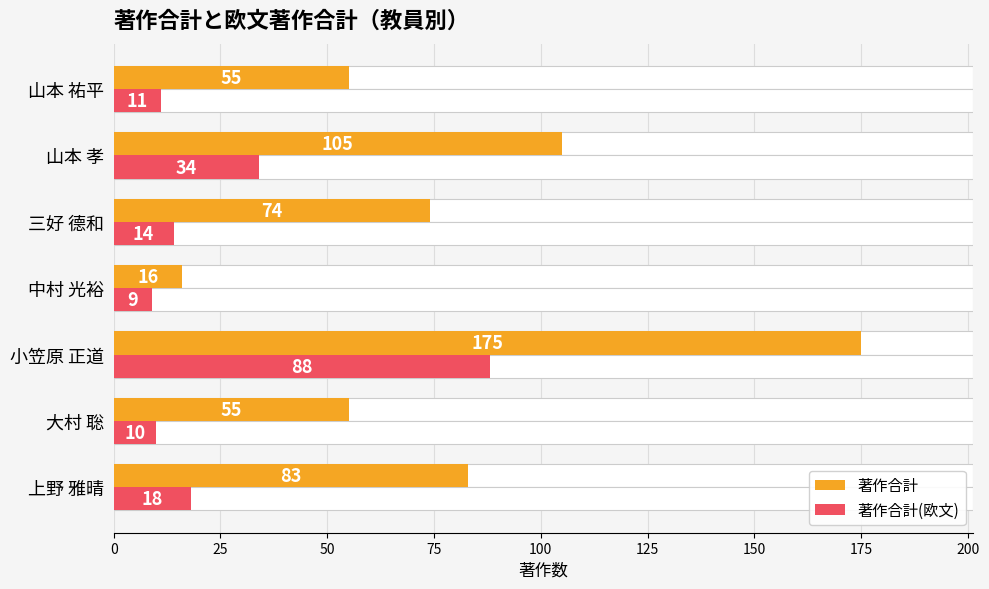

How many categories are shown in the chart?

7